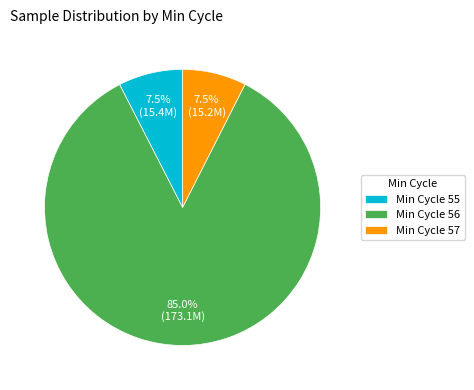

What is the total percentage of Min Cycle 57 and Min Cycle 55?

15.0%